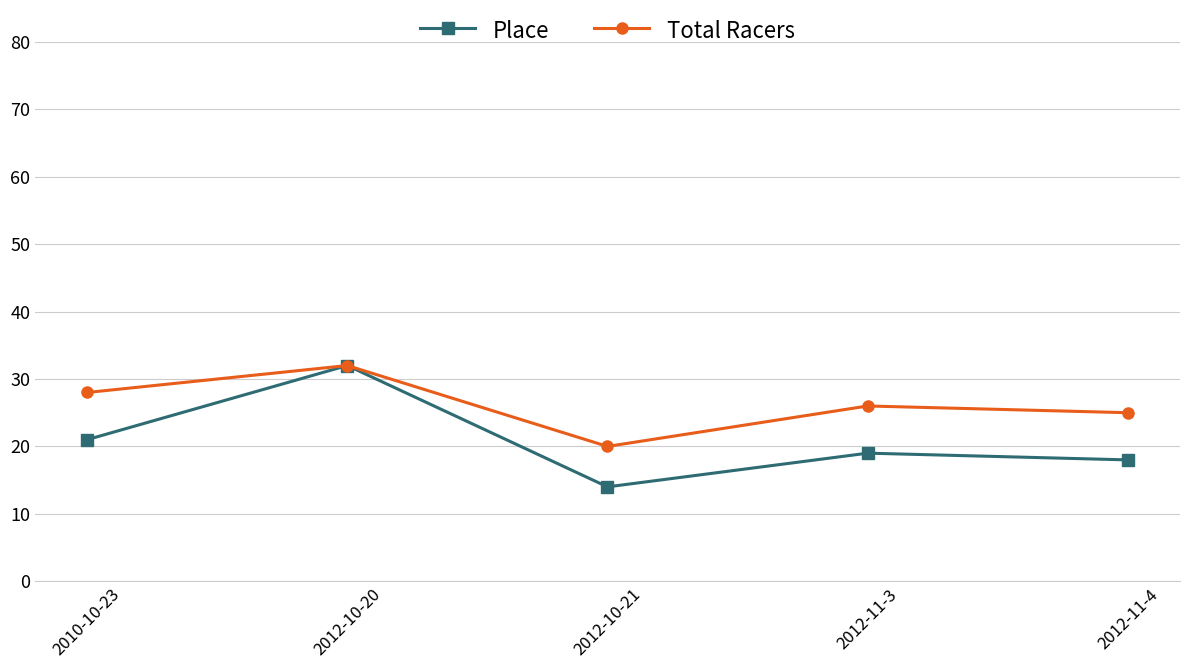

Which category has the highest value across all series?

2012-10-20